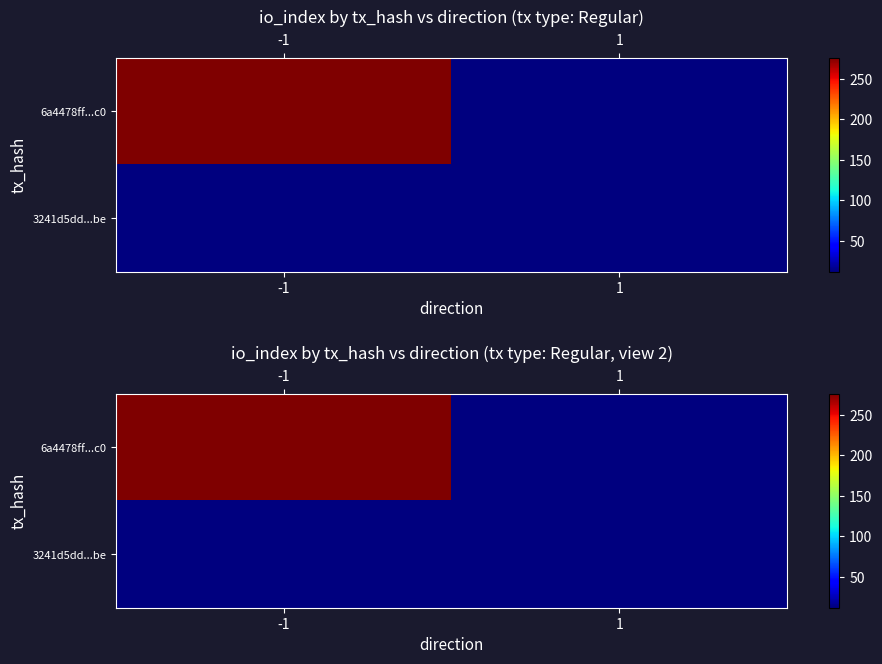

What is the difference between the maximum and minimum values in the 6a4478ff...c0 series?

264